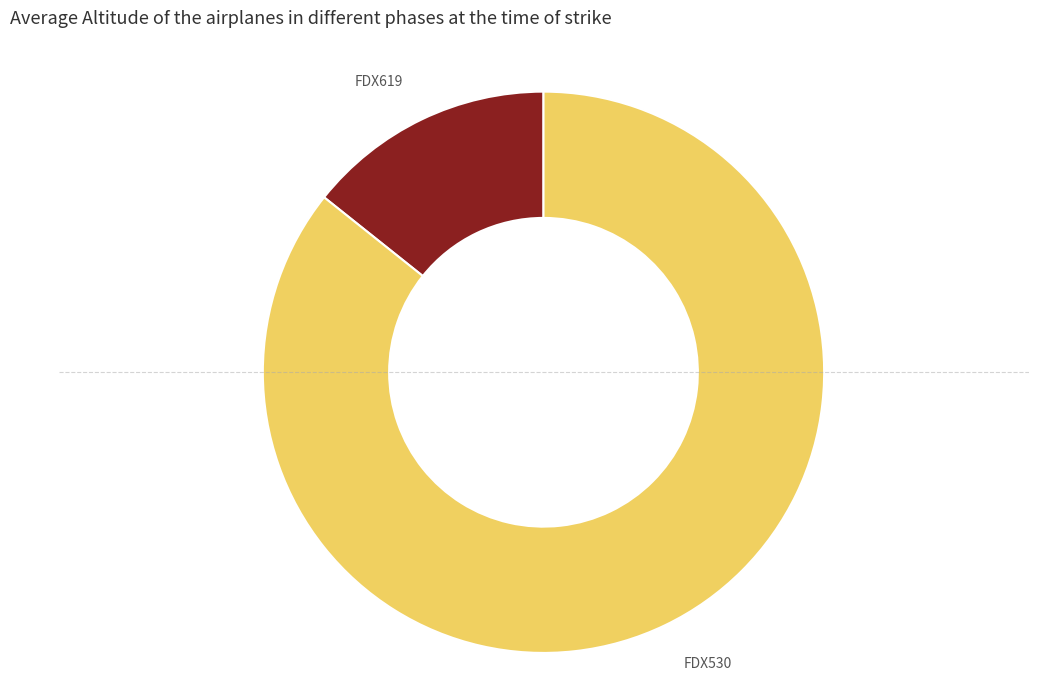

Approximately how many times larger is the value at FDX530 compared to FDX619?

6.0